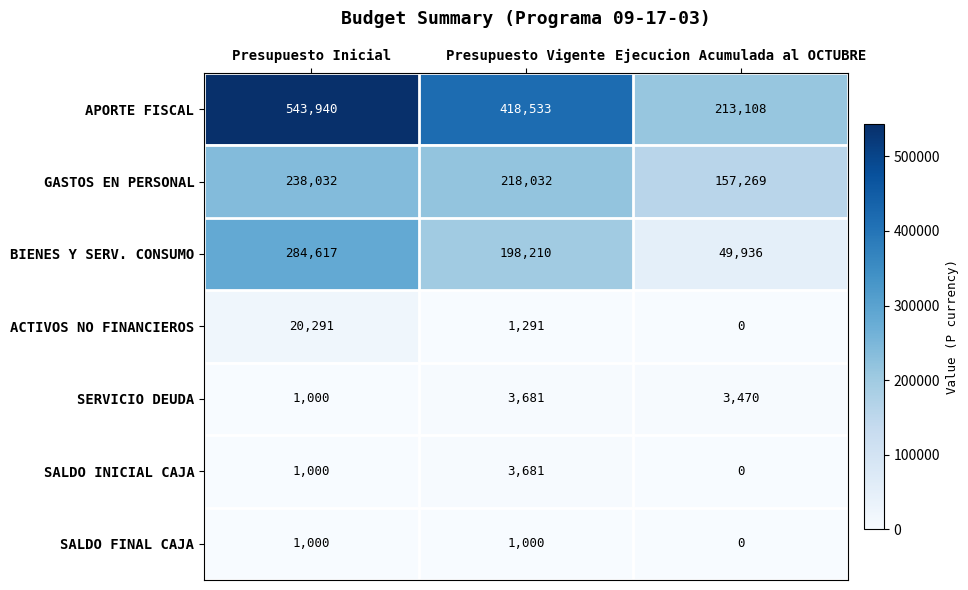

What is the spread (max minus min) of values at Presupuesto Vigente?

417533